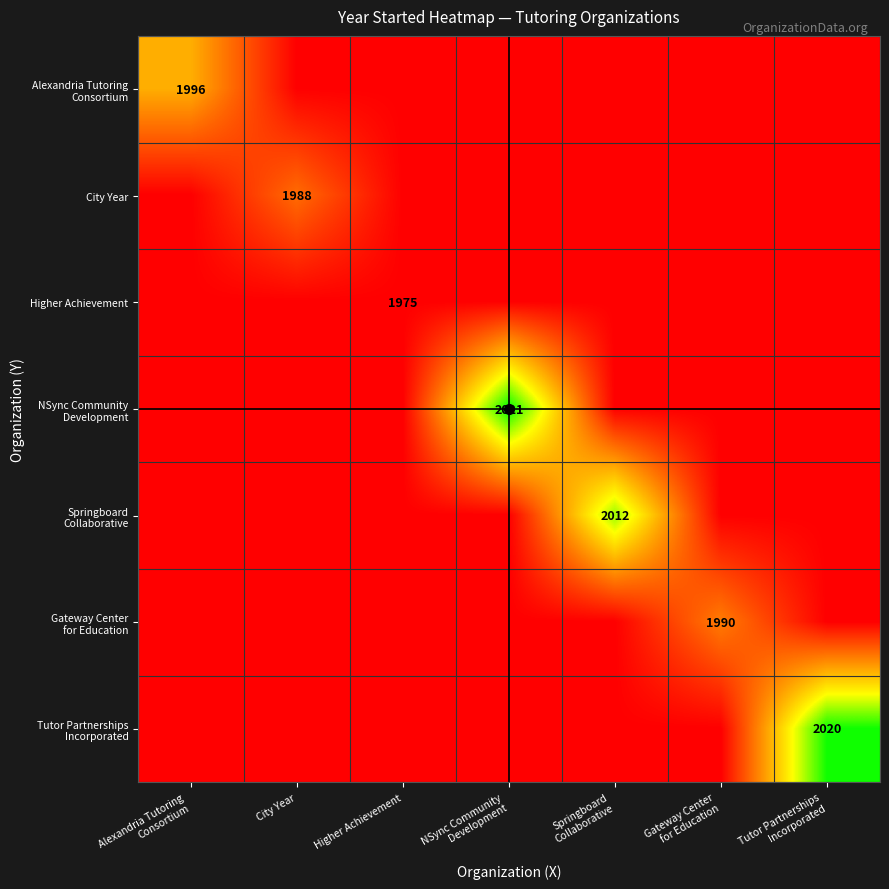

Between NSync Community
Development and Gateway Center
for Education, which is larger?

NSync Community
Development